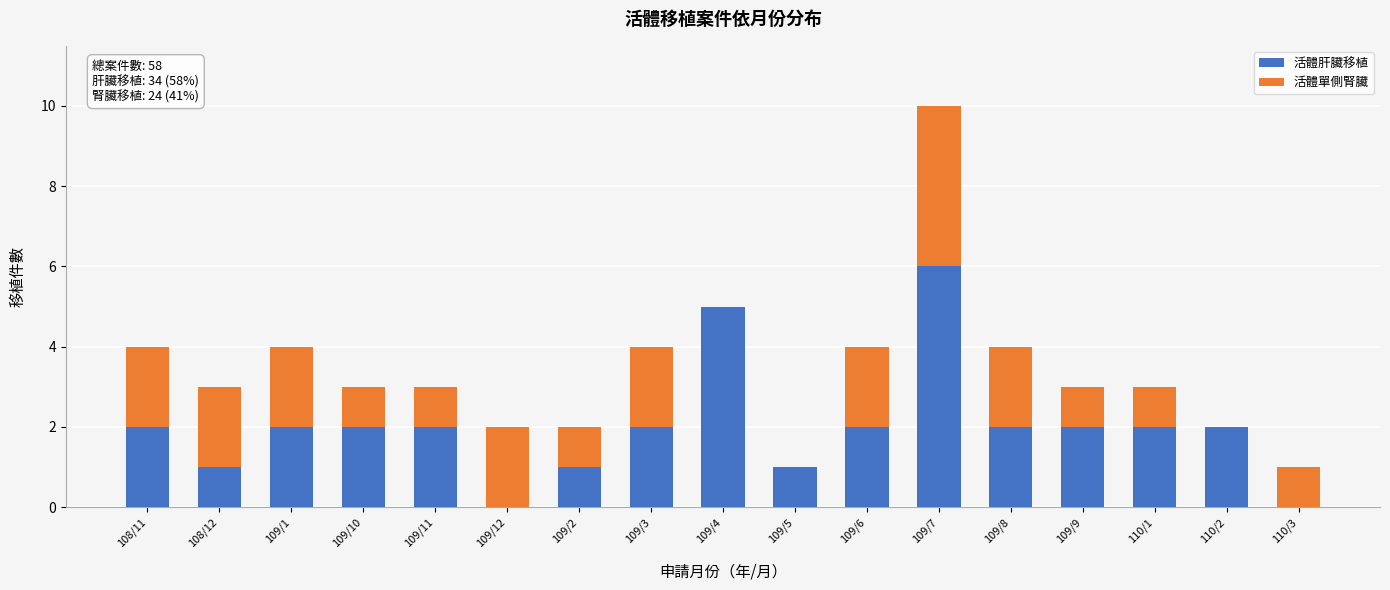

The value of 活體肝臟移植 at 108/12 is 2. True or false?

False